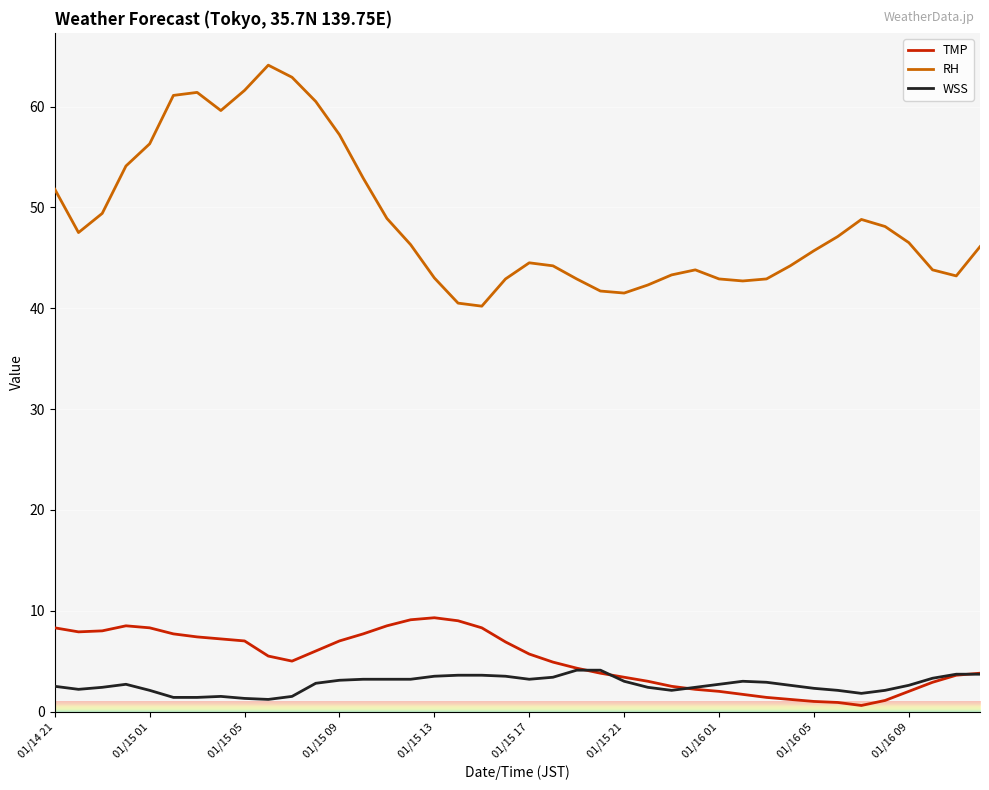

Which series has the largest total across all categories?

RH